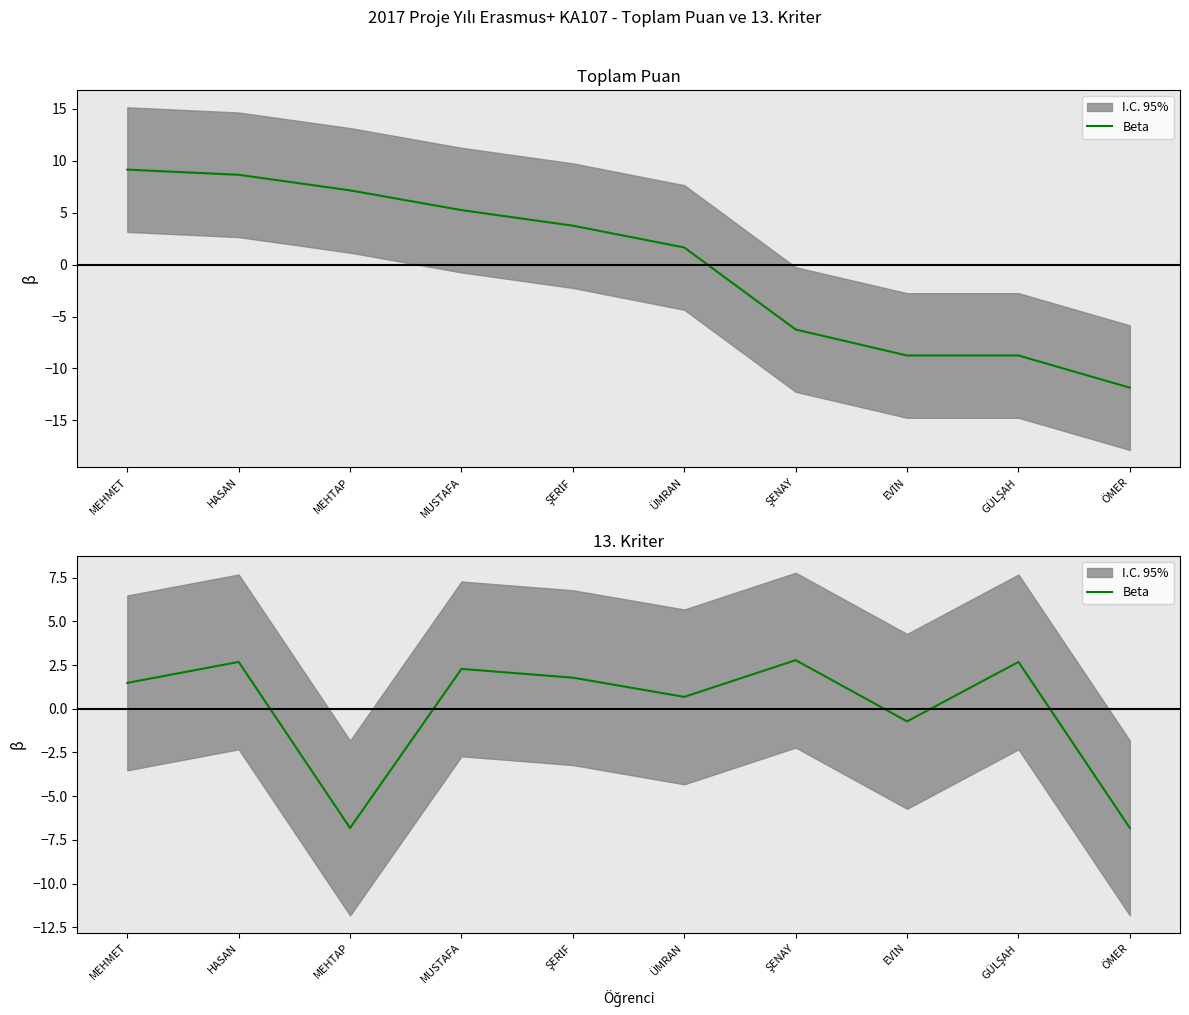

What is the change in value from MUSTAFA to ÜMRAN?

-1.6